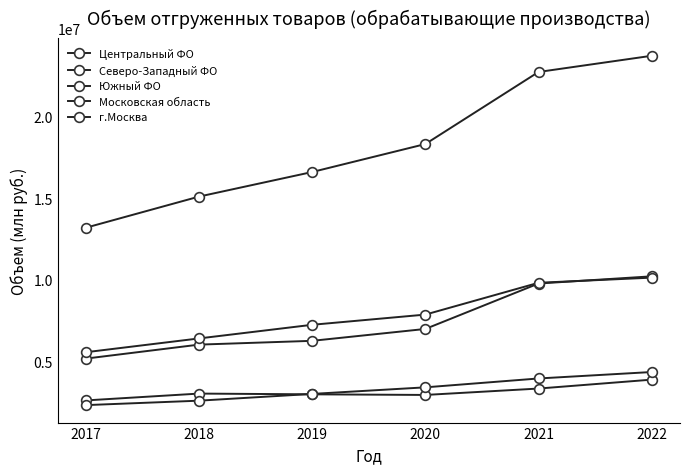

At how many categories does at least one series exceed 7594602?

6